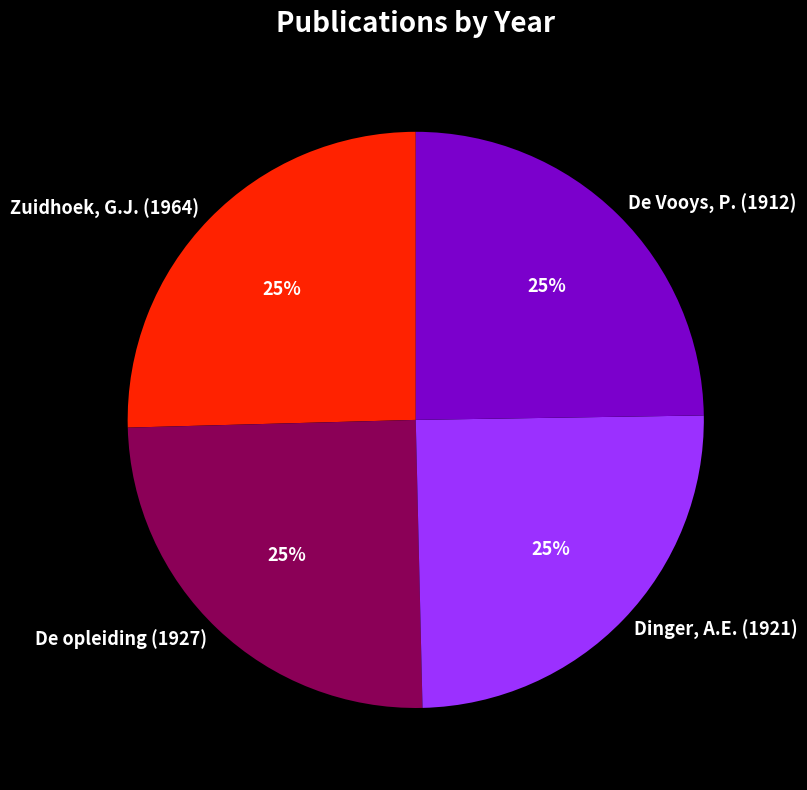

Is it true that De Vooys, P. (1912) is 25% of the pie?

True